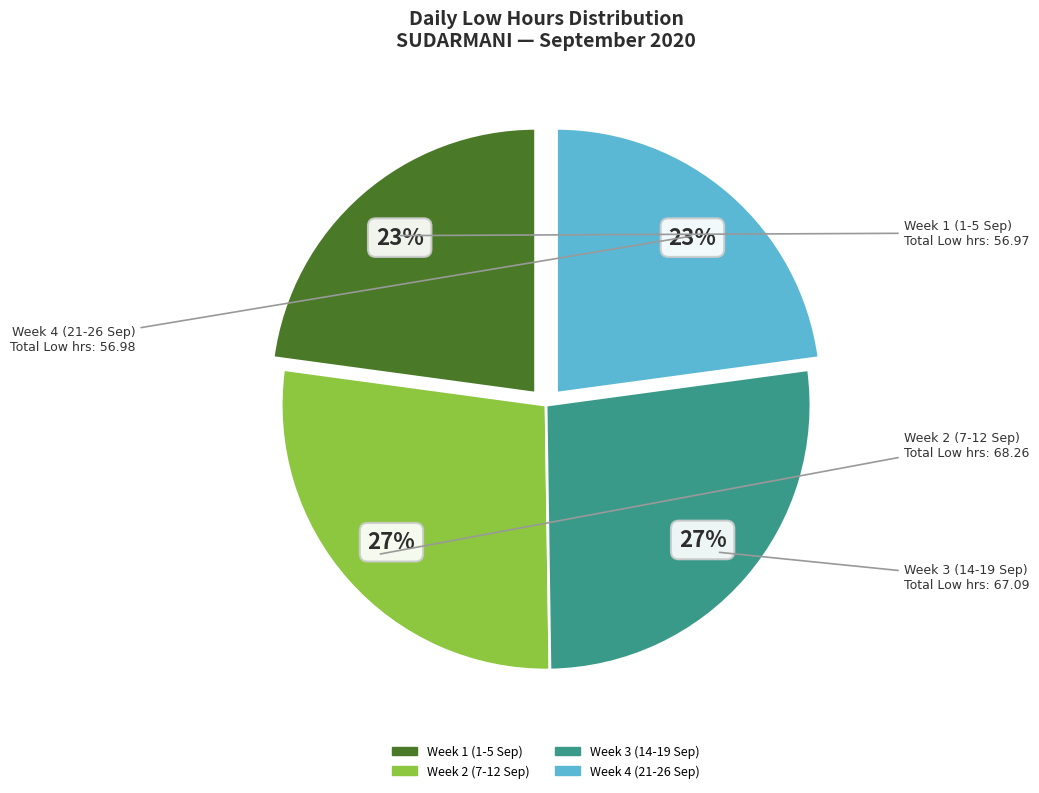

Is there any slice that represents more than half of the pie?

No